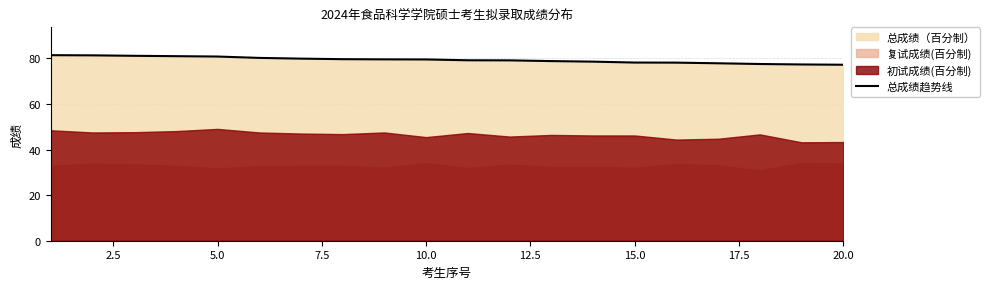

True or false: 总成绩趋势线 has a value of 79.6 at 10.0.

True